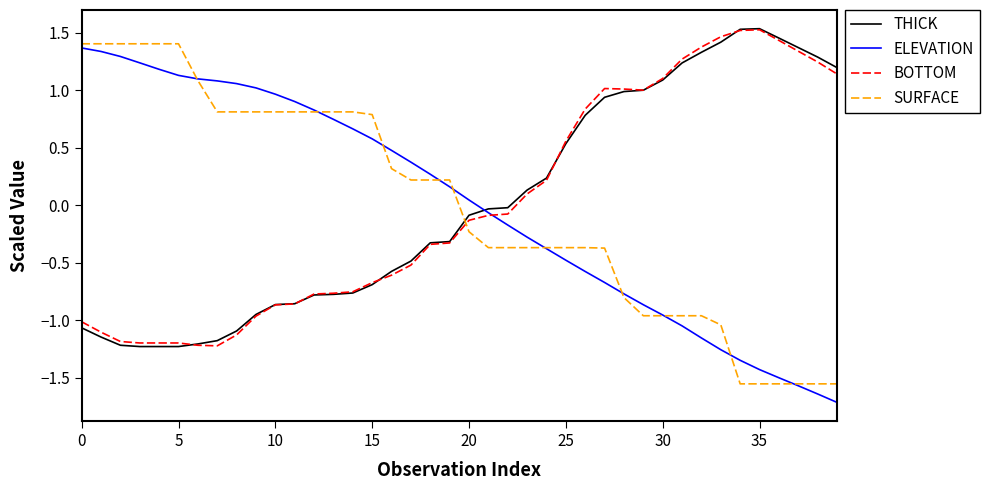

What is the difference between the maximum and minimum values in the BOTTOM series?

2.7